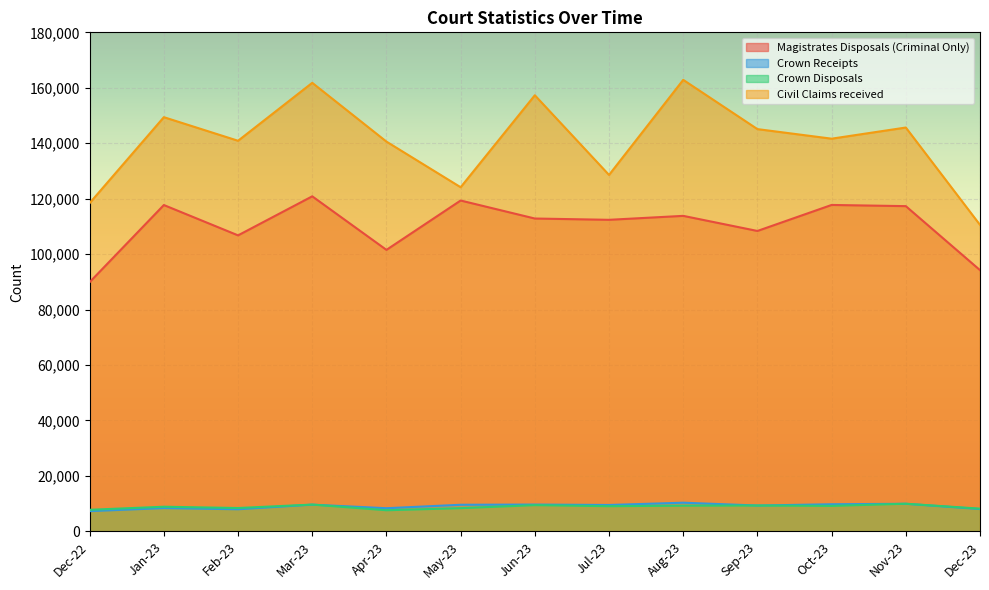

True or false: Crown Disposals and Magistrates Disposals (Criminal Only) cross at least once.

False